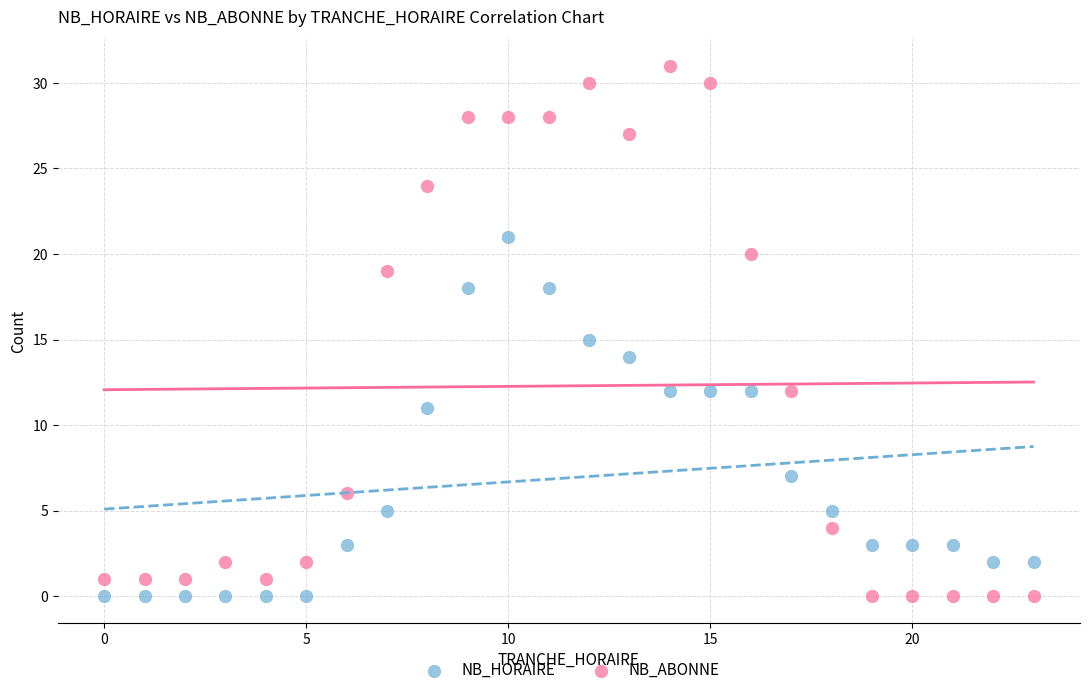

Which series contains the highest Y value?

NB_ABONNE